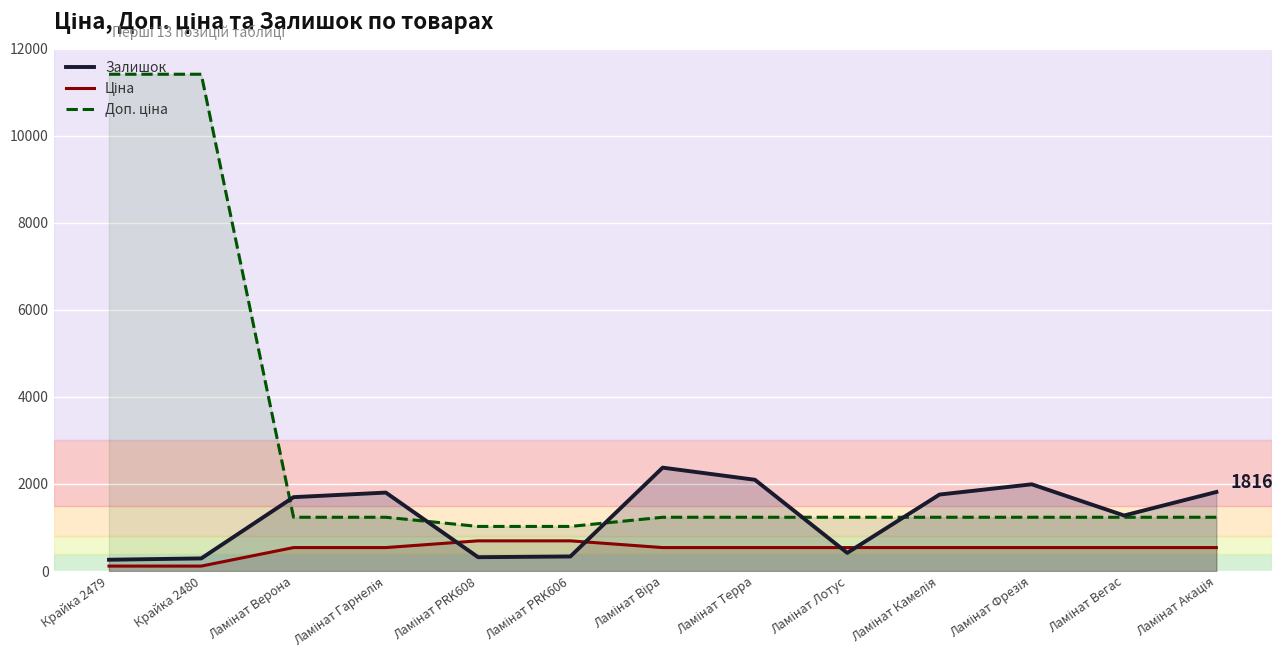

The value of Залишок at Ламінат Віра is 2375.0. True or false?

True